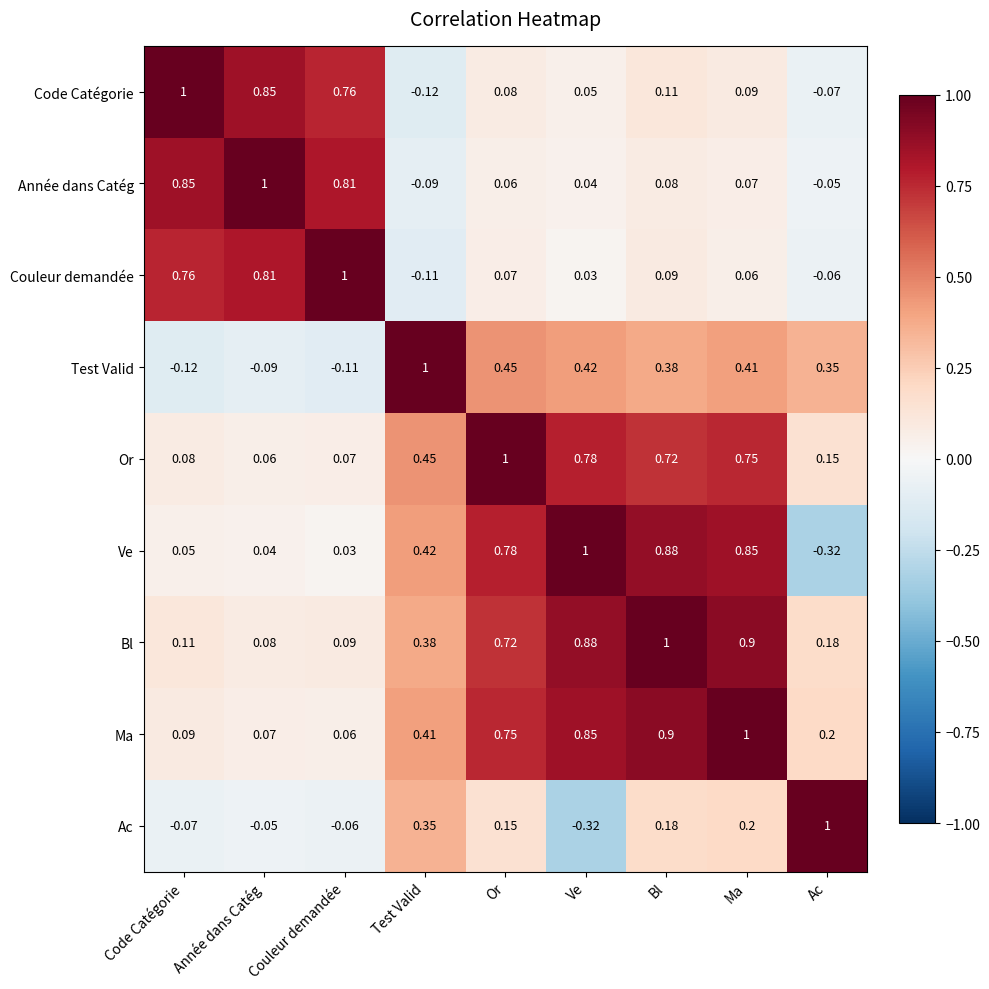

Is the value of Ma at Code Catégorie greater than the value of Or at Ma?

No